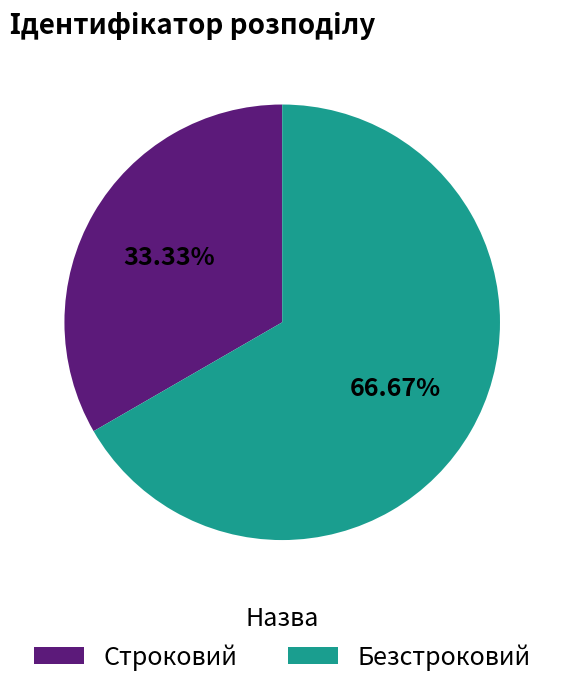

Which has a higher value, Строковий or Безстроковий?

Безстроковий